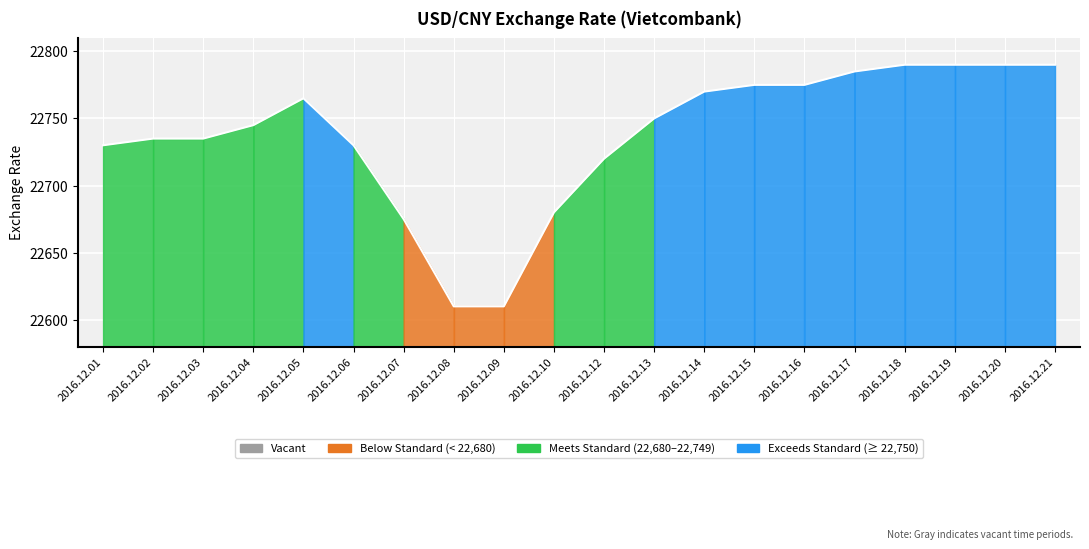

Is it true that the value at 2016.12.02 is 22735?

True